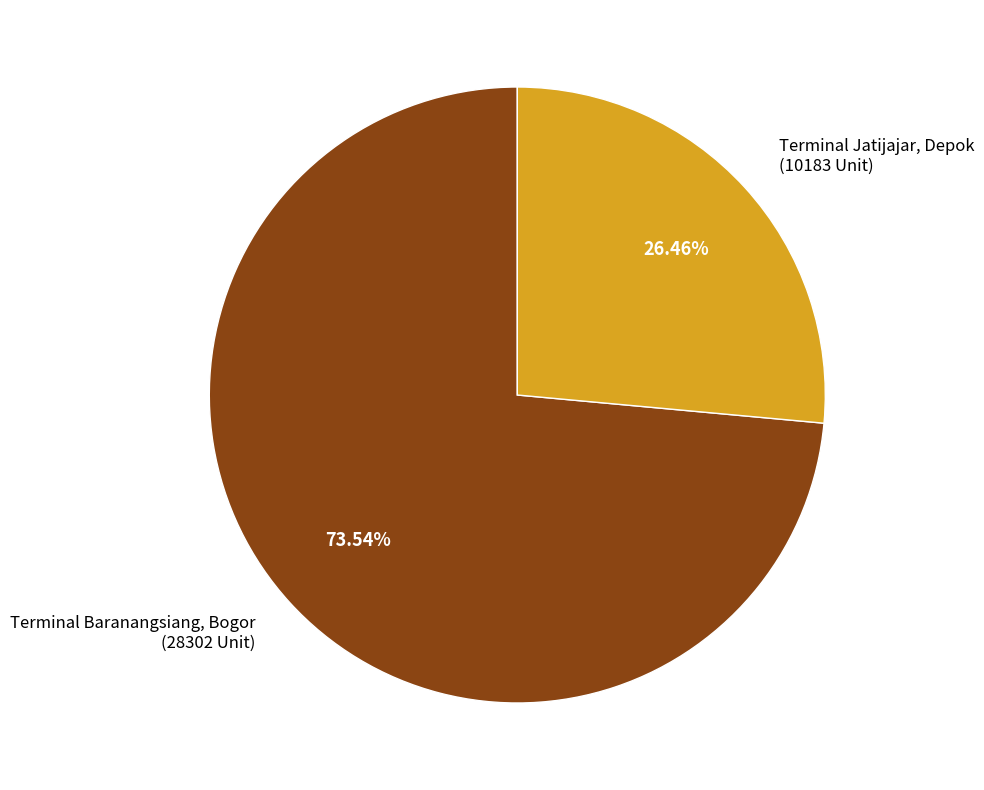

How much of the chart is everything except Terminal Baranangsiang, Bogor?

26.5%